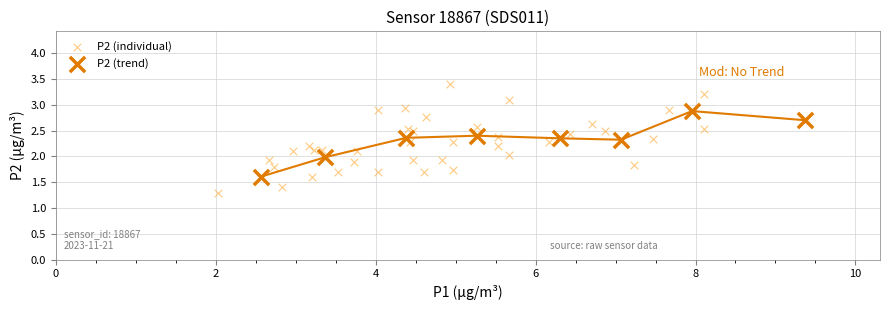

Which series contains the lowest Y value?

P2 (individual)